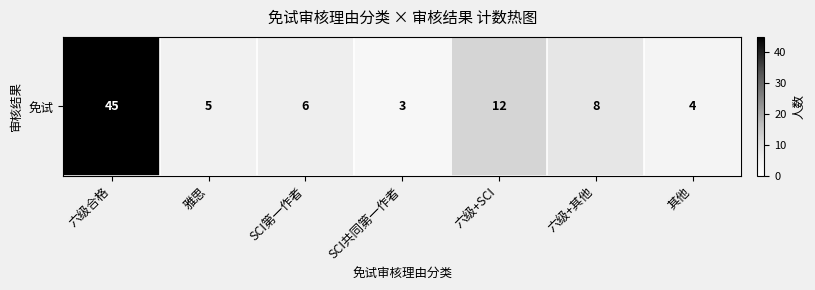

What is the difference between the maximum and minimum values?

42